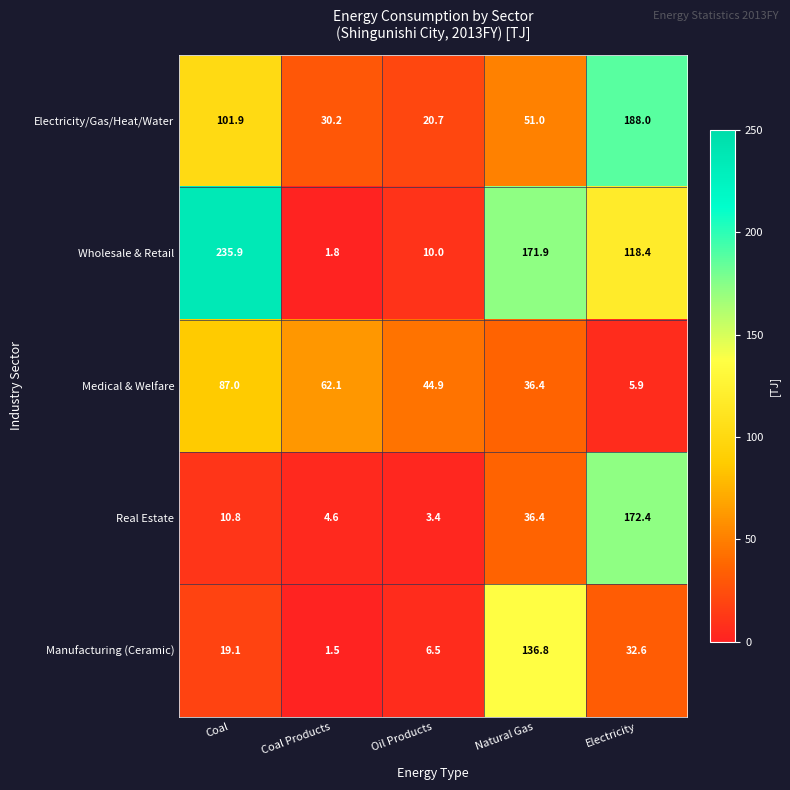

What is the total value across all series at Coal?

454.7